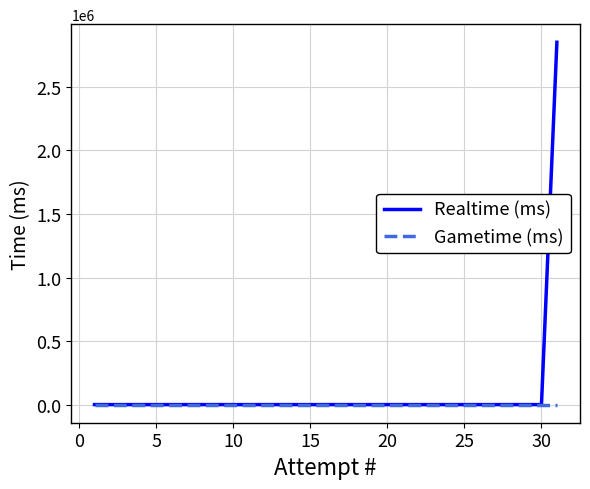

Which series has the largest total across all categories?

Realtime (ms)